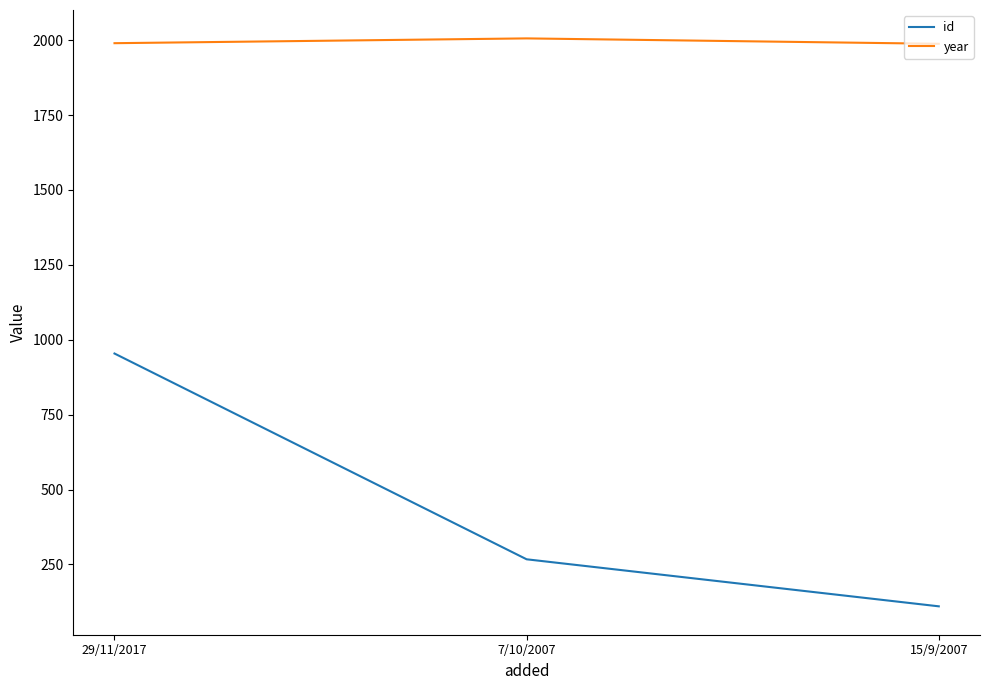

Does the chart have visible grid lines?

No